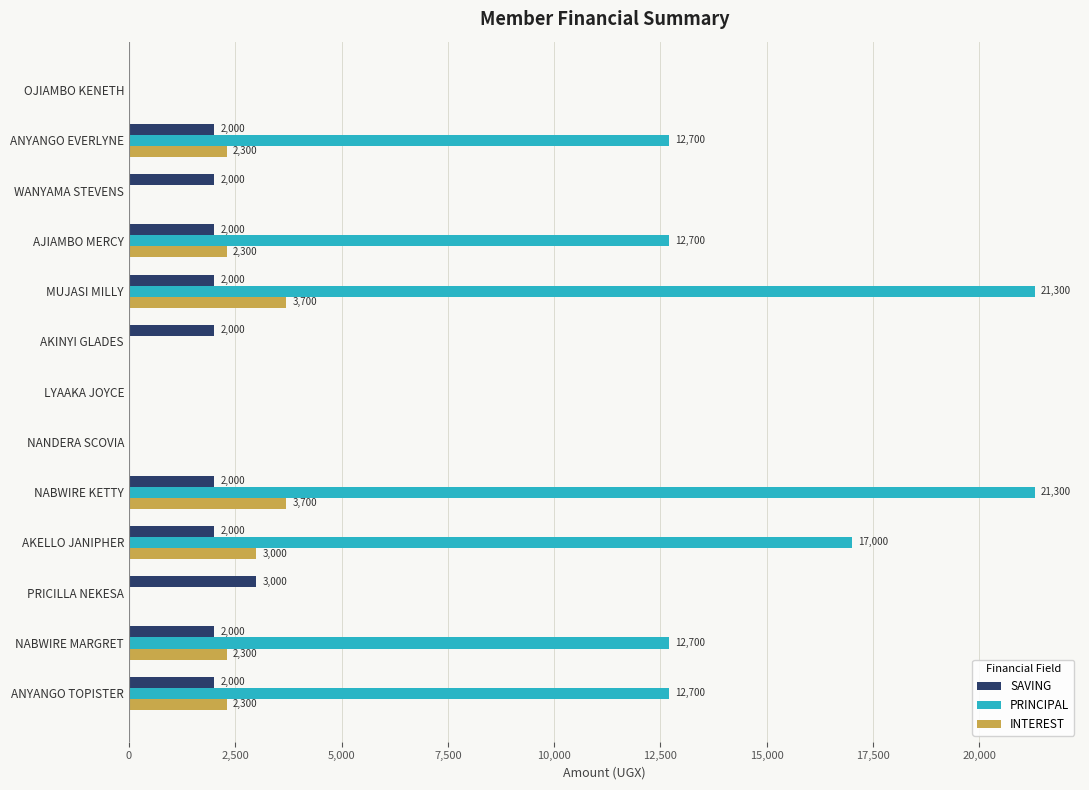

What value does the SAVING series have at ANYANGO EVERLYNE, to the nearest 10?

2000